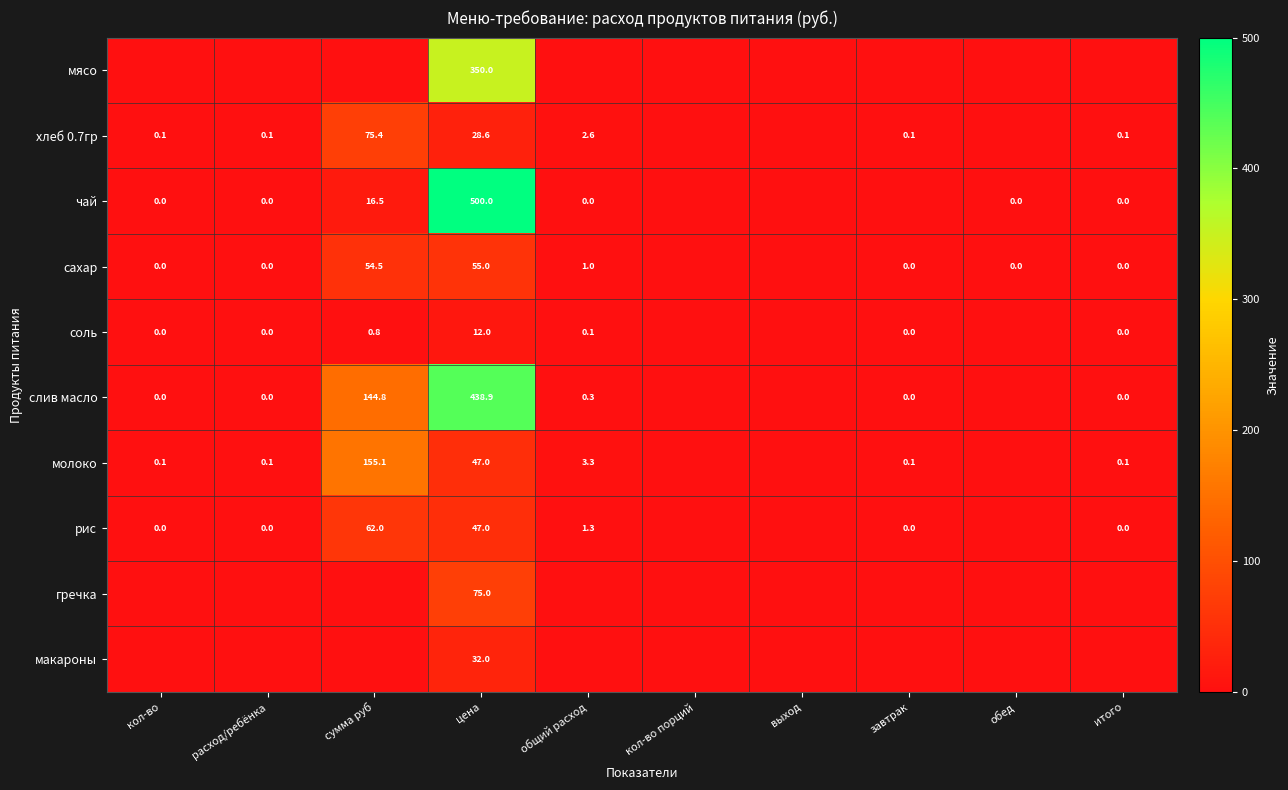

How many distinct data groups are displayed?

10